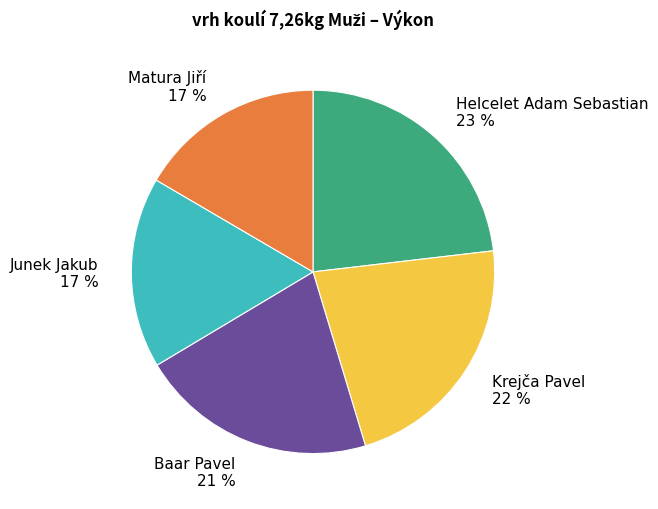

Do Matura Jiří and Krejča Pavel together represent more than half of the pie?

No